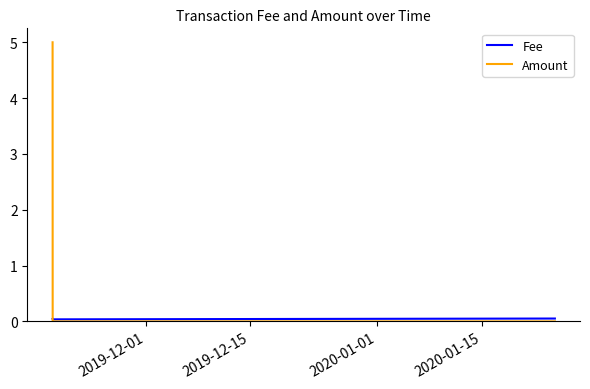

Which series has the largest range (max minus min)?

Amount